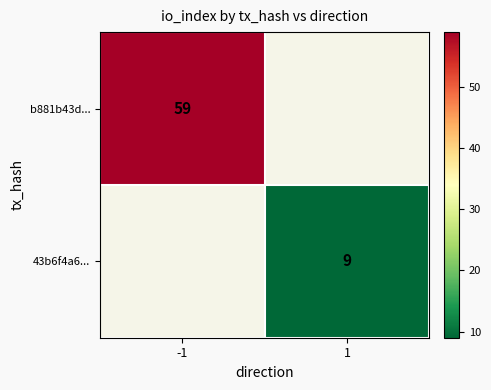

Is it true that 43b6f4a6... equals 15 at 1?

False